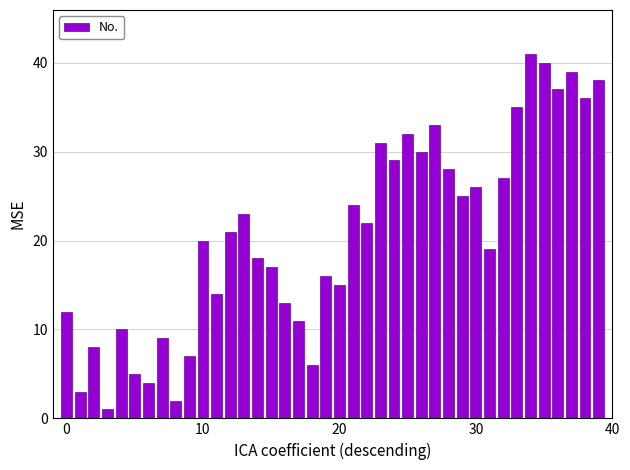

What is the sum of all values?

827